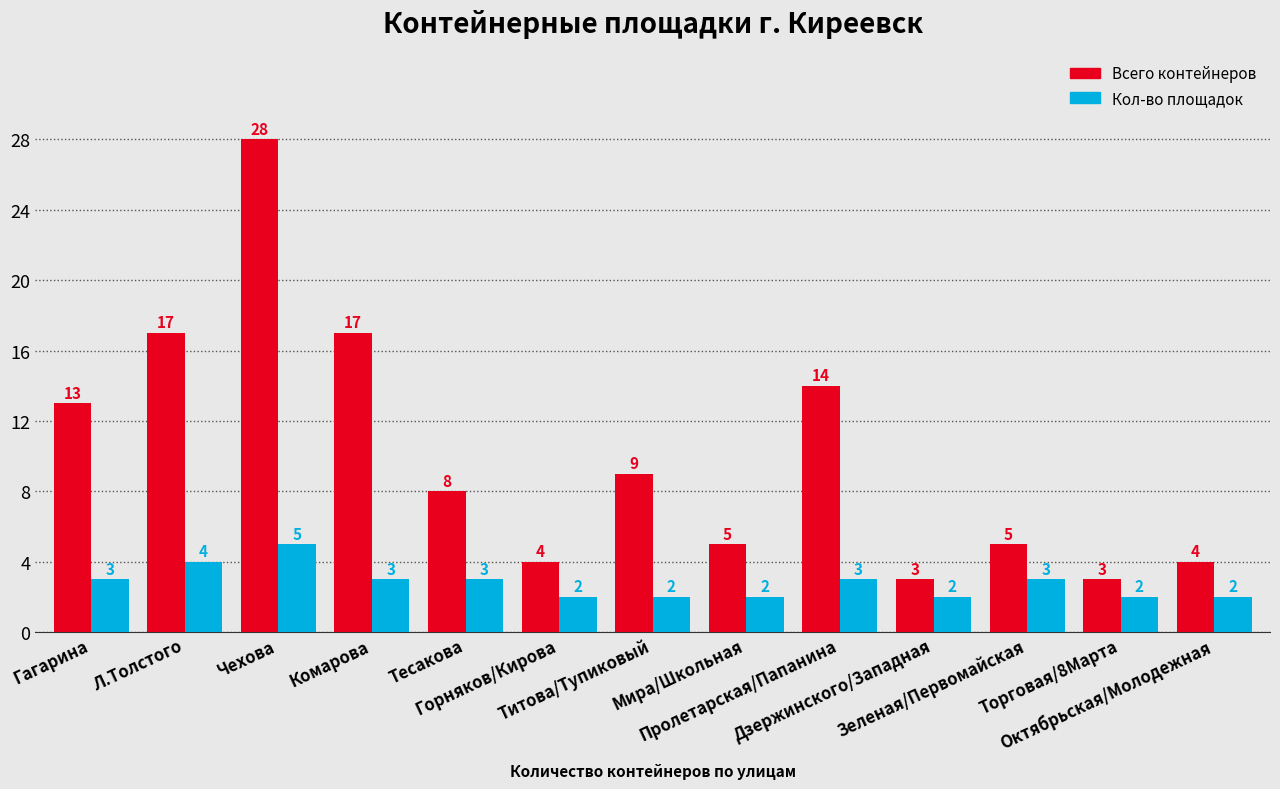

List the series in order of their peak value, highest first.

Всего контейнеров, Кол-во площадок